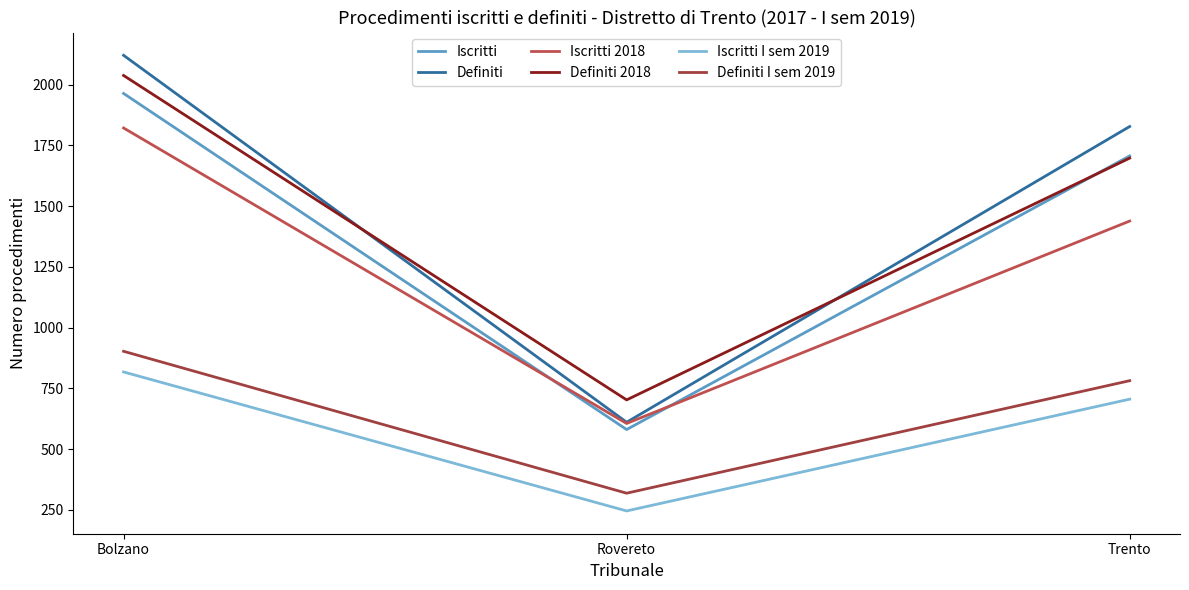

Which series has the largest total across all categories?

Definiti